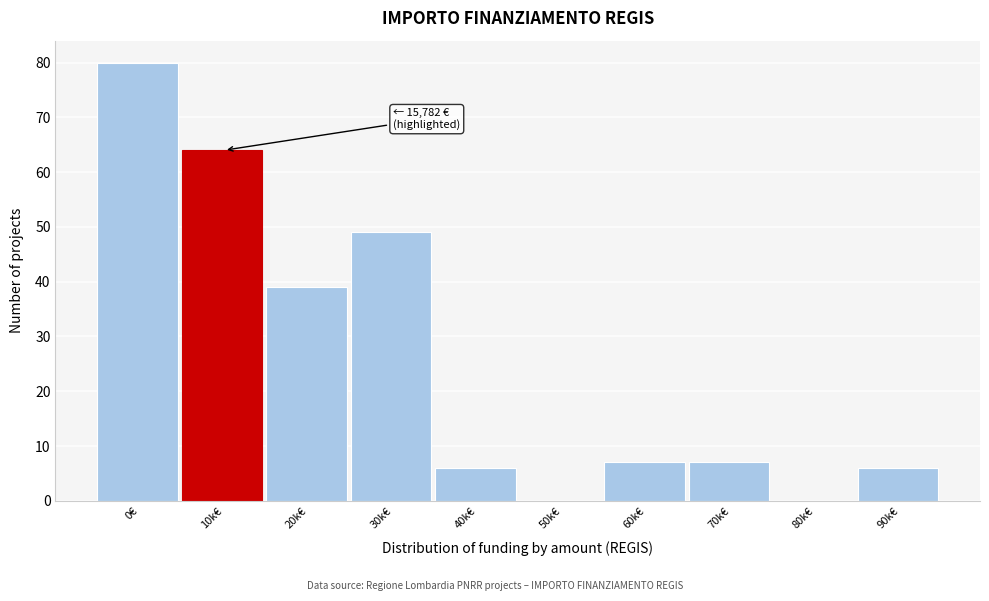

Reading left to right, what are all the values shown in this chart?

0€=80	10k€=64	20k€=39	30k€=49	40k€=6	50k€=0	60k€=7	70k€=7	80k€=0	90k€=6